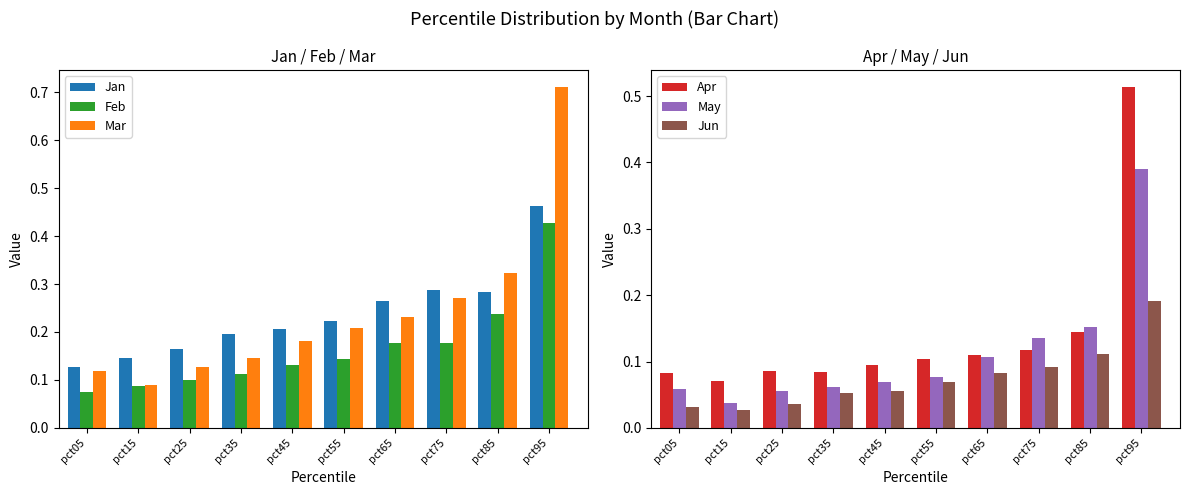

Reading left to right, what are all the values shown in this chart?

Jan: 0.1	0.1	0.2	0.2	0.2	0.2	0.3	0.3	0.3	0.5
Feb: 0.1	0.1	0.1	0.1	0.1	0.1	0.2	0.2	0.2	0.4
Mar: 0.1	0.1	0.1	0.1	0.2	0.2	0.2	0.3	0.3	0.7
Apr: 0.1	0.1	0.1	0.1	0.1	0.1	0.1	0.1	0.1	0.5
May: 0.1	0.0	0.1	0.1	0.1	0.1	0.1	0.1	0.2	0.4
Jun: 0.0	0.0	0.0	0.1	0.1	0.1	0.1	0.1	0.1	0.2